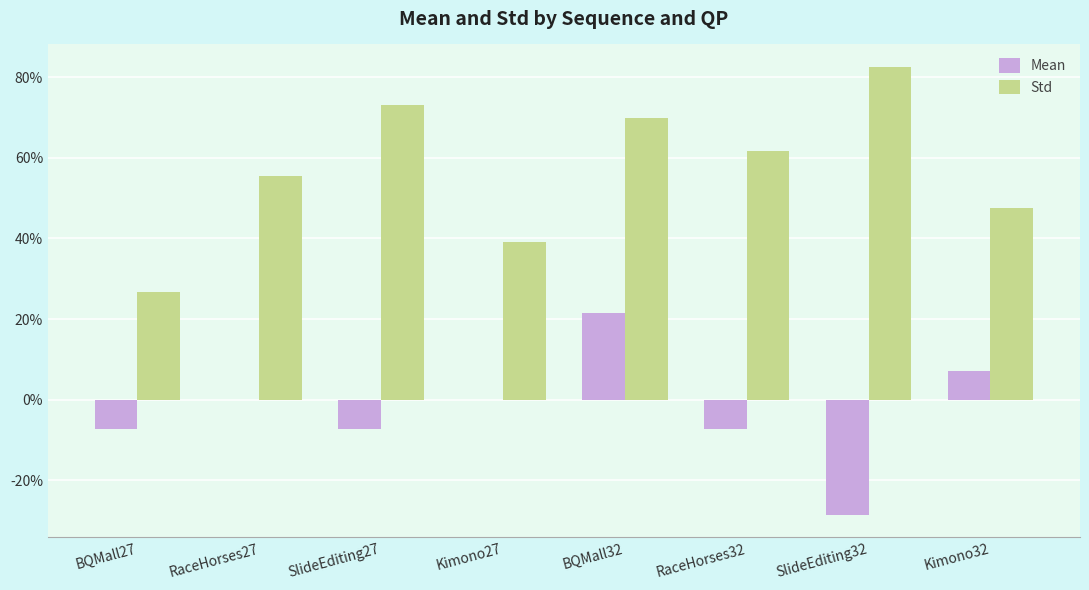

Which series has the widest spread of values?

Std